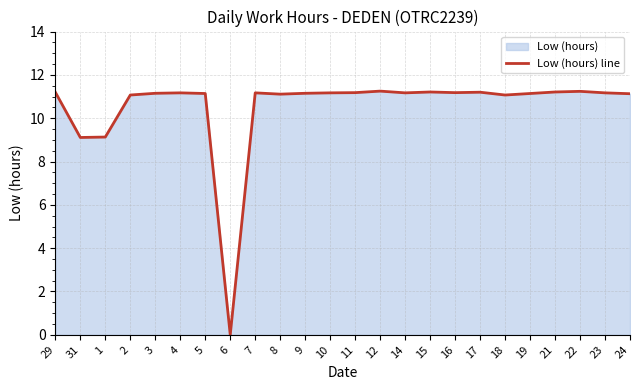

List the labels in order of value, smallest first.

6, 31, 1, 2, 18, 8, 24, 5, 19, 3, 9, 4, 7, 10, 14, 23, 11, 16, 29, 17, 15, 21, 22, 12